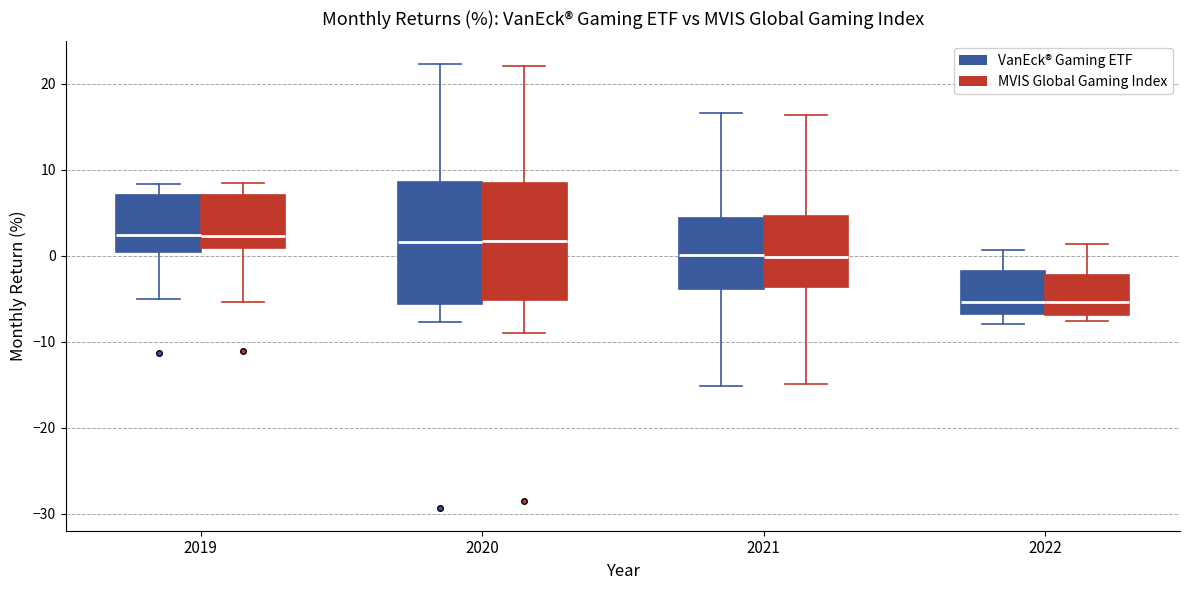

Where does the median line of the box for 2021 (MVIS Global Gaming Index) sit on the y-axis? The values are not printed on the chart, so give them approximately, as read against the axis.

0